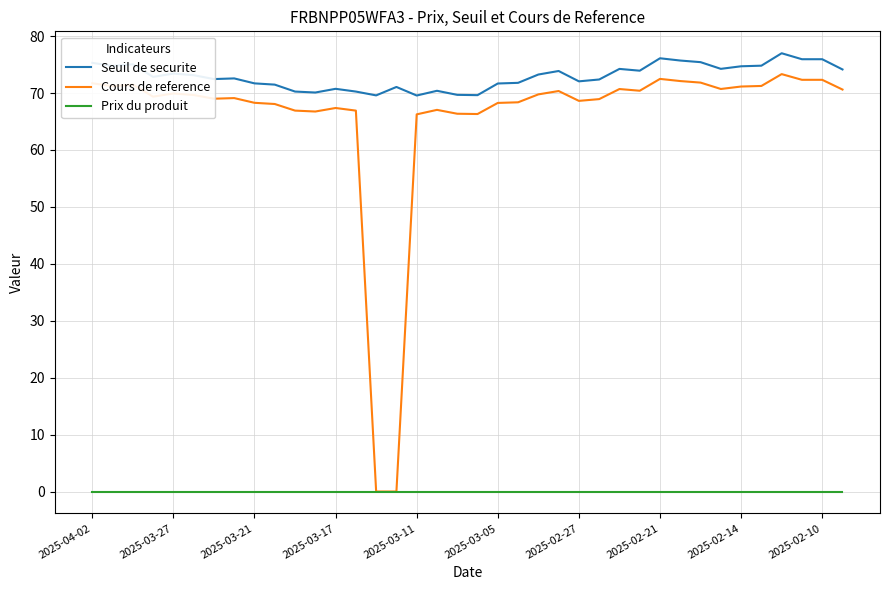

Does the chart display data point markers on the line(s)?

No